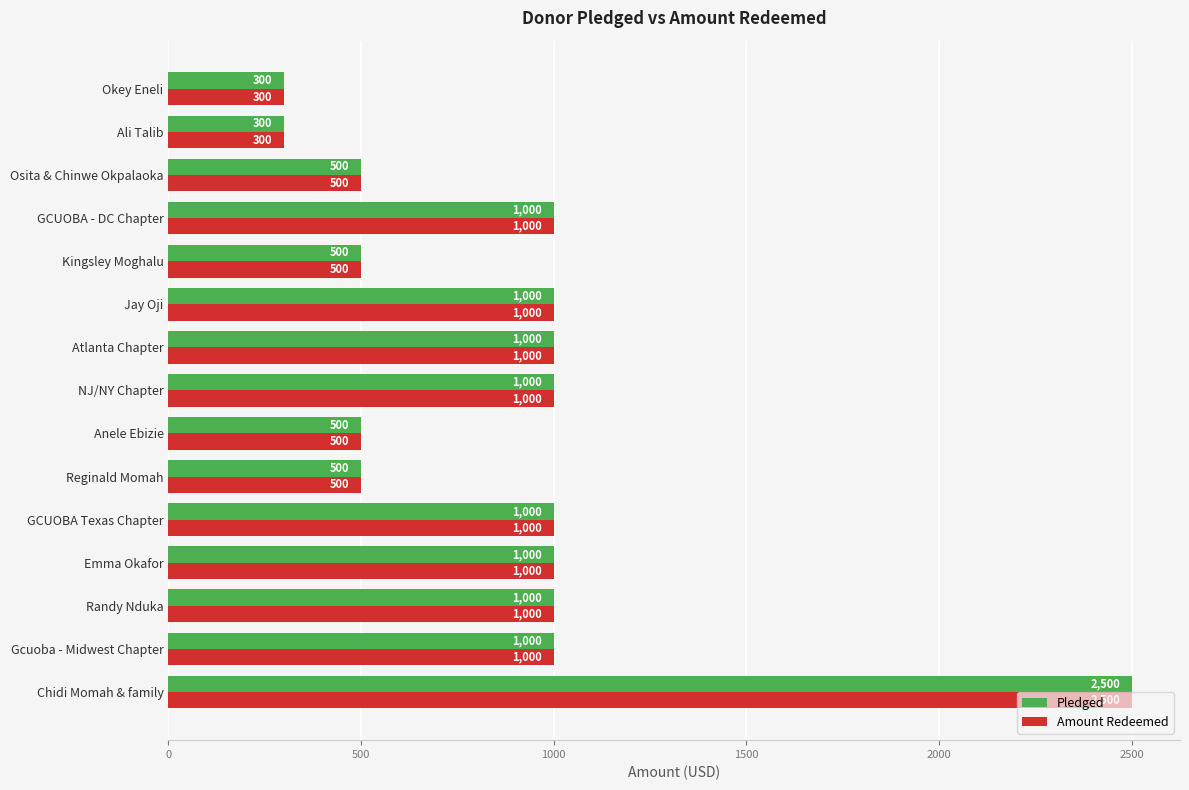

What are all the series names shown in the legend?

Pledged, Amount Redeemed